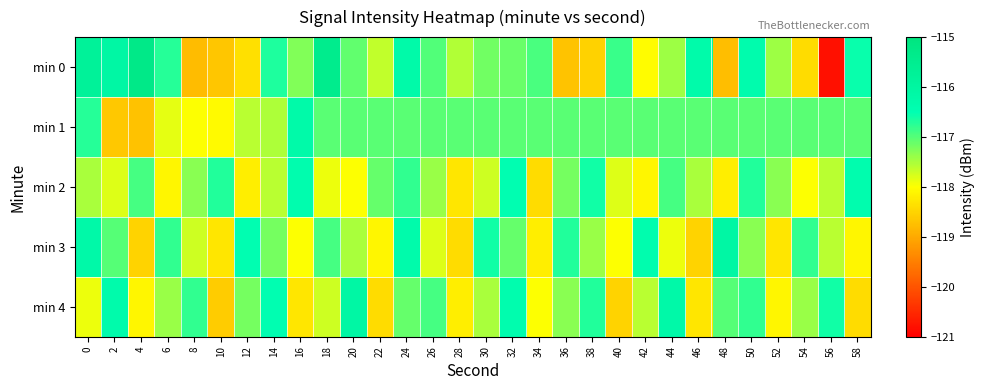

Which has a higher value, 52 or 46?

46